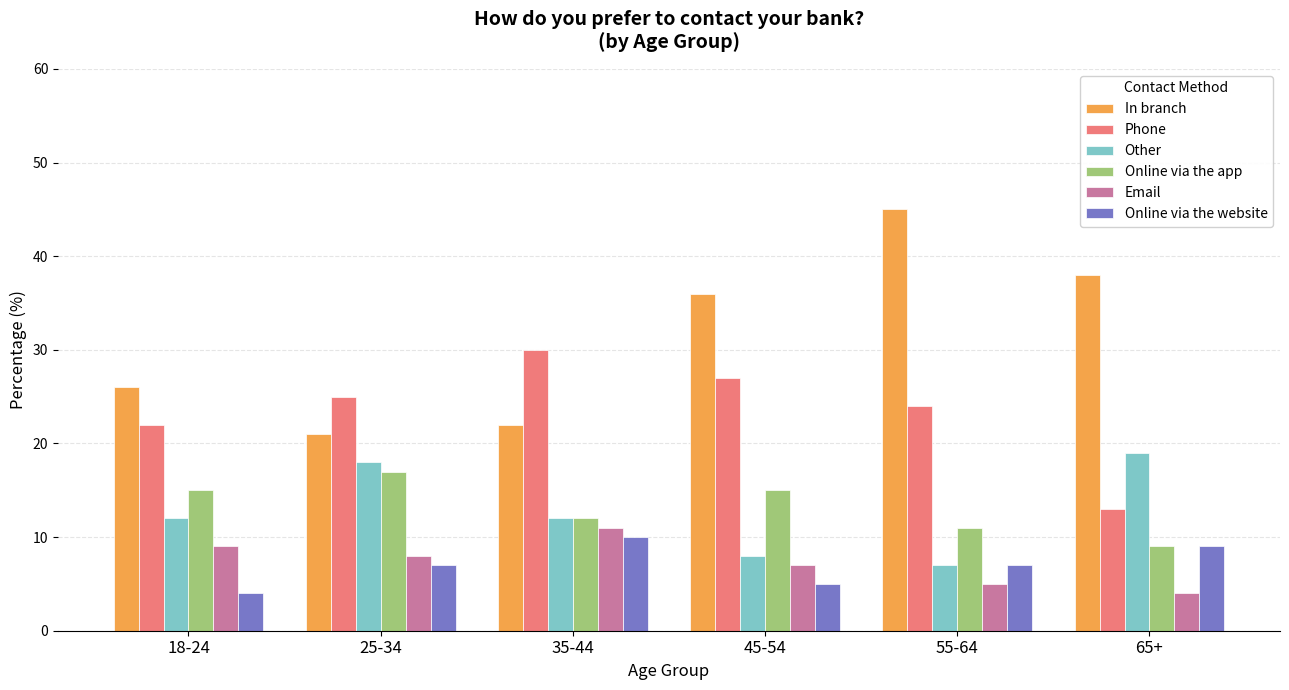

Reading left to right, extract all data points from this chart.

In branch: 18-24=26	25-34=21	35-44=22	45-54=36	55-64=45	65+=38
Phone: 18-24=22	25-34=25	35-44=30	45-54=27	55-64=24	65+=13
Other: 18-24=12	25-34=18	35-44=12	45-54=8	55-64=7	65+=19
Online via the app: 18-24=15	25-34=17	35-44=12	45-54=15	55-64=11	65+=9
Email: 18-24=9	25-34=8	35-44=11	45-54=7	55-64=5	65+=4
Online via the website: 18-24=4	25-34=7	35-44=10	45-54=5	55-64=7	65+=9